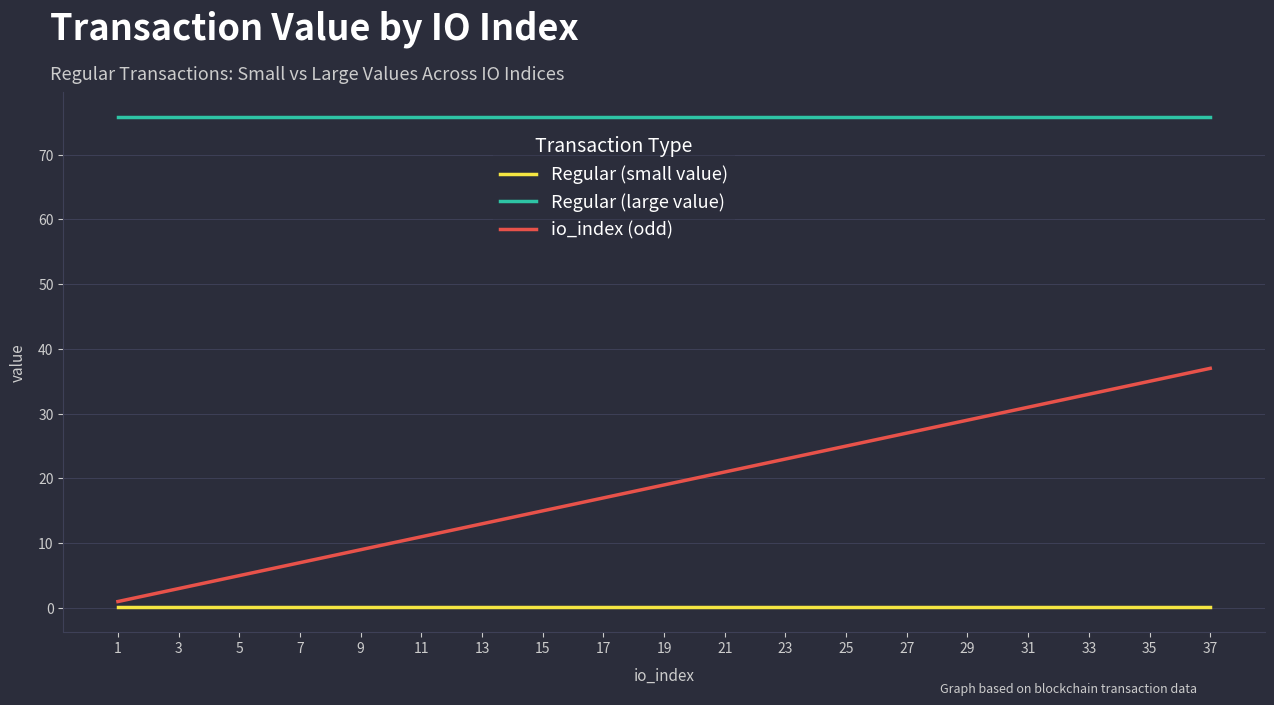

Does the chart have visible grid lines?

Yes